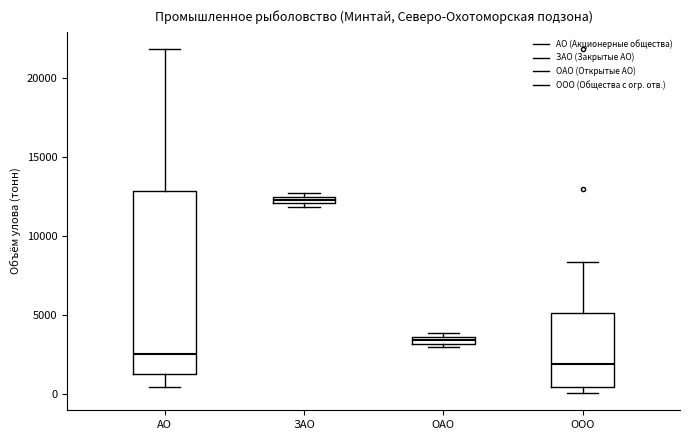

Comparing the boxes themselves (not the whiskers), which one is the tallest?

АО